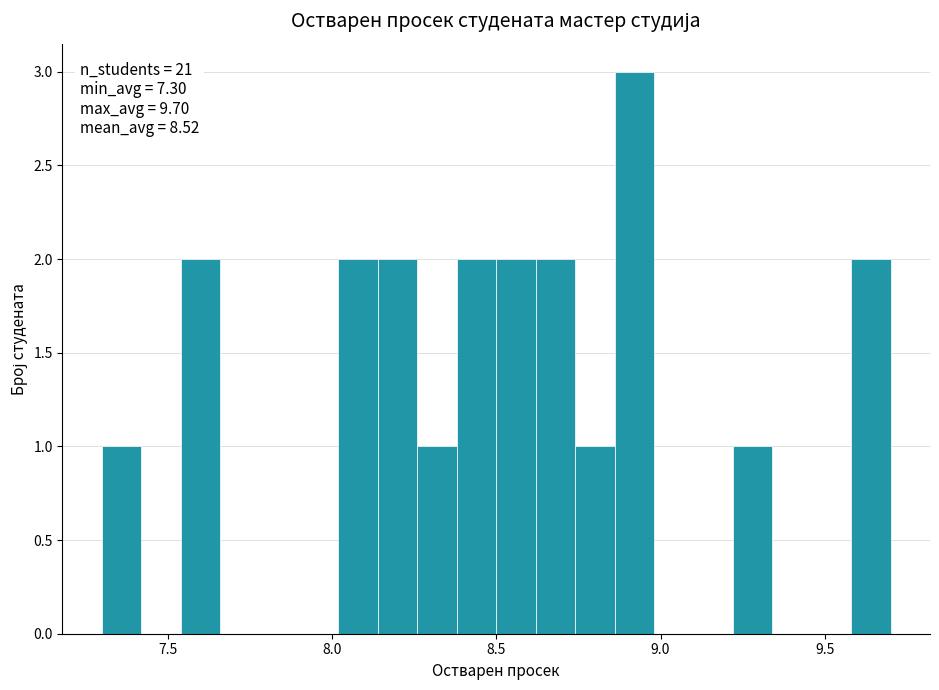

Around what value on the x-axis is the tallest bar? Give the approximate position of its centre, as read against the axis.

8.90